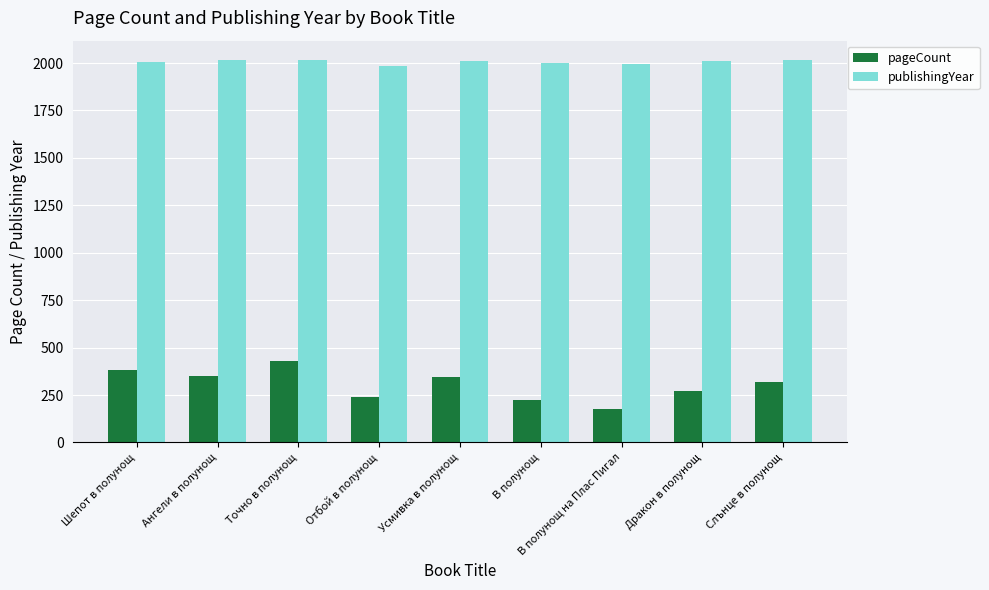

The value of pageCount at Усмивка в полунощ is 346. True or false?

True